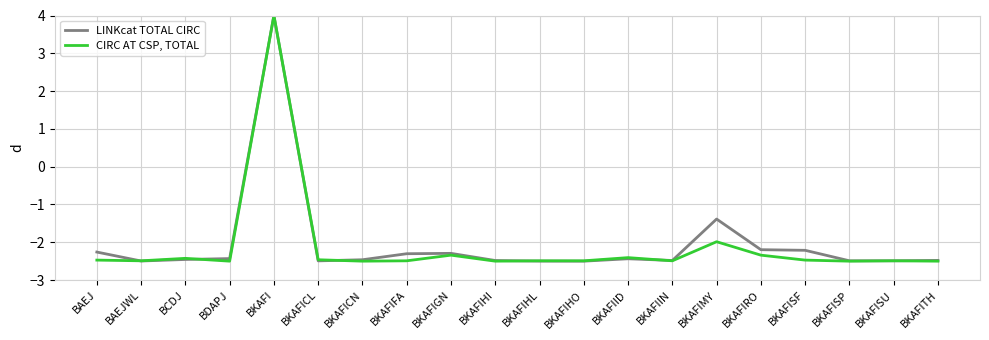

What is the minimum value shown in the chart?

-2.5